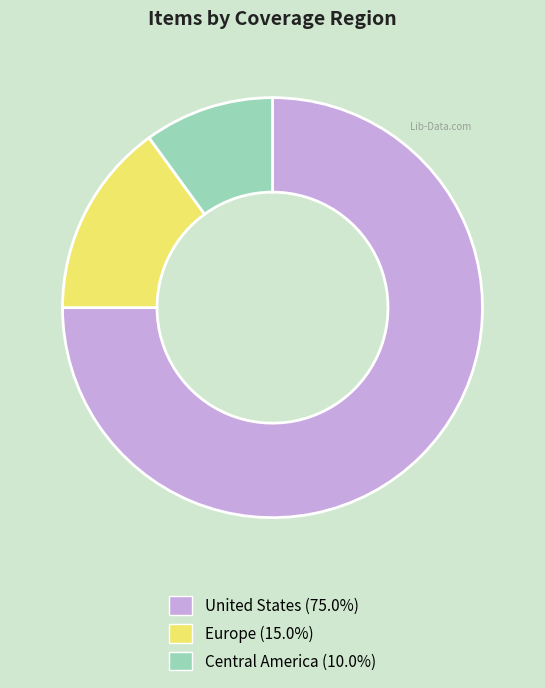

Is there a majority slice in this chart?

Yes